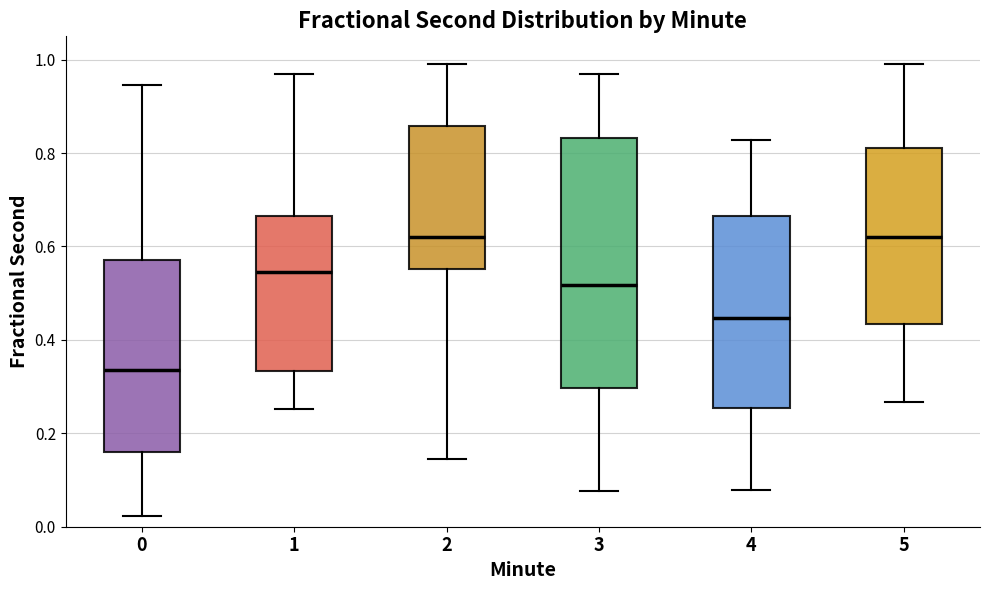

Which box is the tallest, from its lower edge to its upper edge?

3